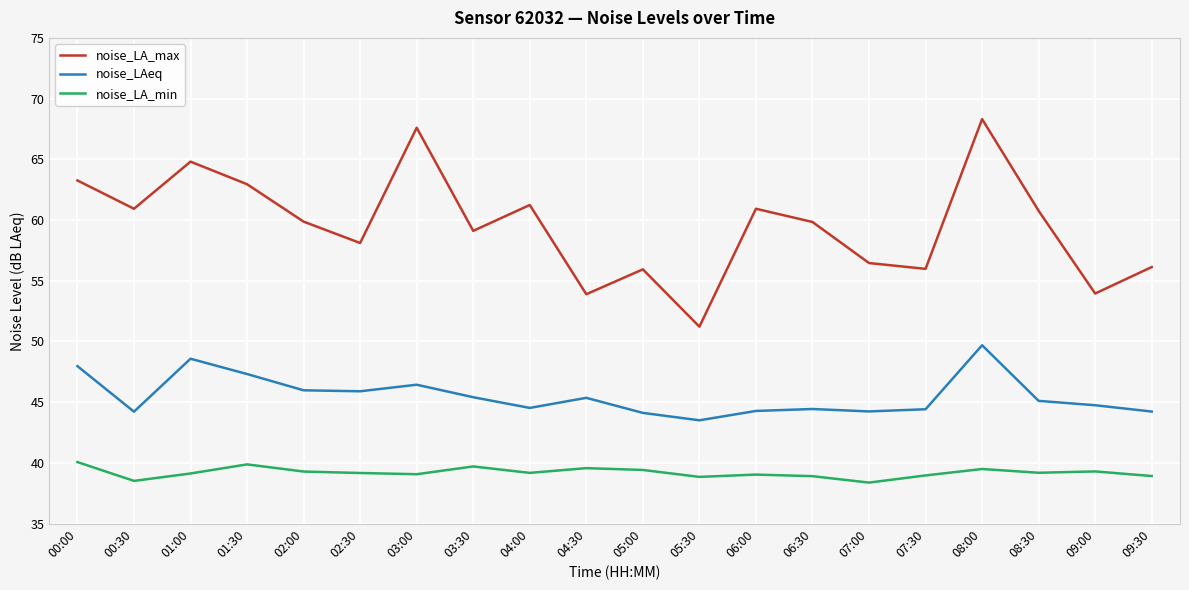

What is the highest value of the noise_LAeq series?

49.7